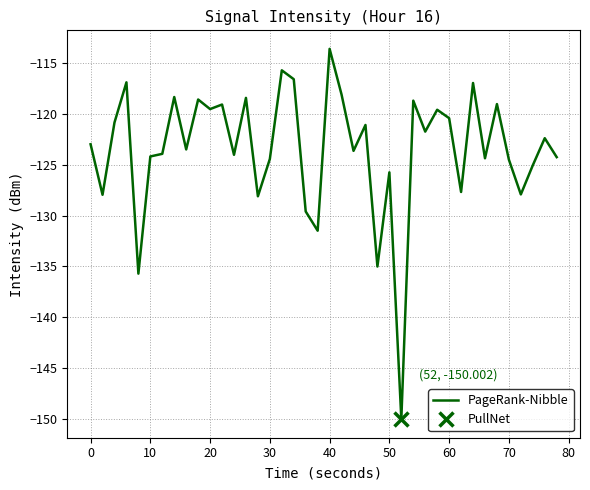

What is the maximum value for PageRank-Nibble?

-113.6